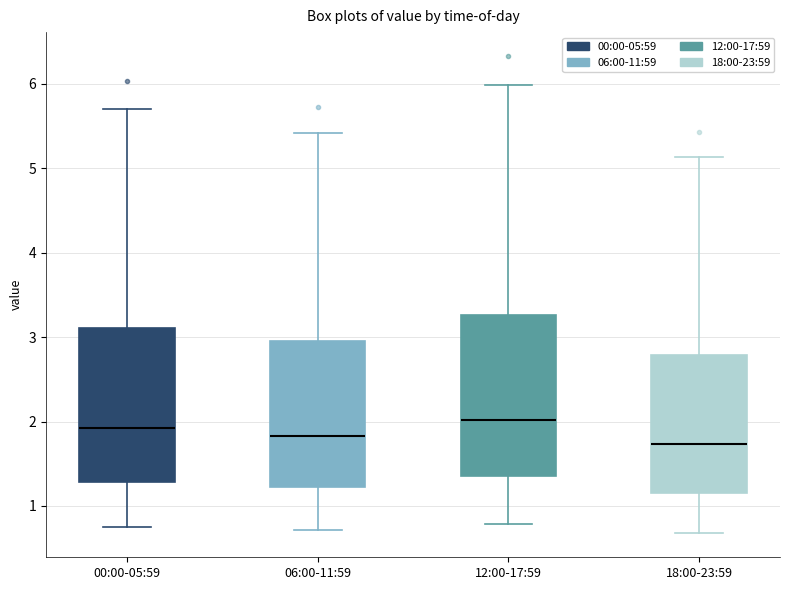

Reading left to right, read every box against the y-axis: the position of its median line, the range the box covers, and the ends of its whiskers. The values are not printed on the chart, so give them approximately, as read against the axis.

00:00-05:59: median 1.9, box 1.3 to 3.1, whiskers 0.8 to 5.7
06:00-11:59: median 1.8, box 1.2 to 2.9, whiskers 0.7 to 5.4
12:00-17:59: median 2.0, box 1.4 to 3.3, whiskers 0.8 to 6.0
18:00-23:59: median 1.7, box 1.2 to 2.8, whiskers 0.7 to 5.1